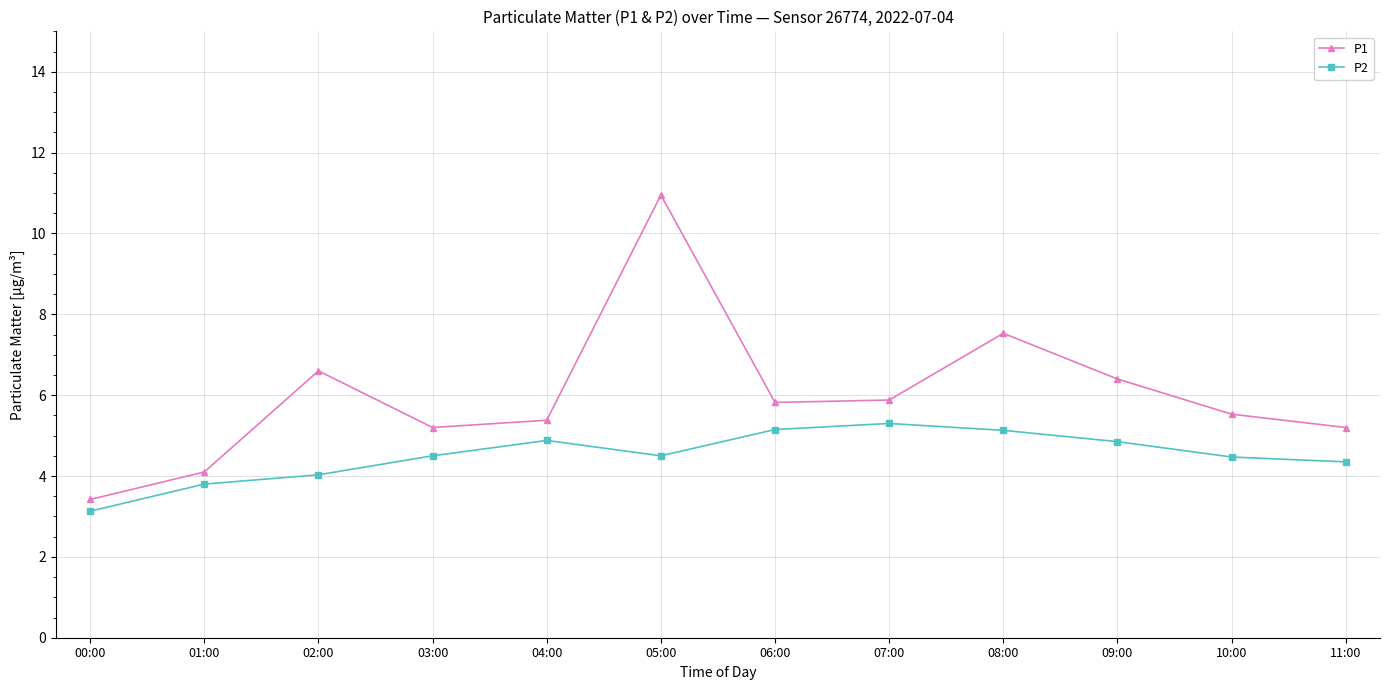

How many lines are shown in the chart?

2